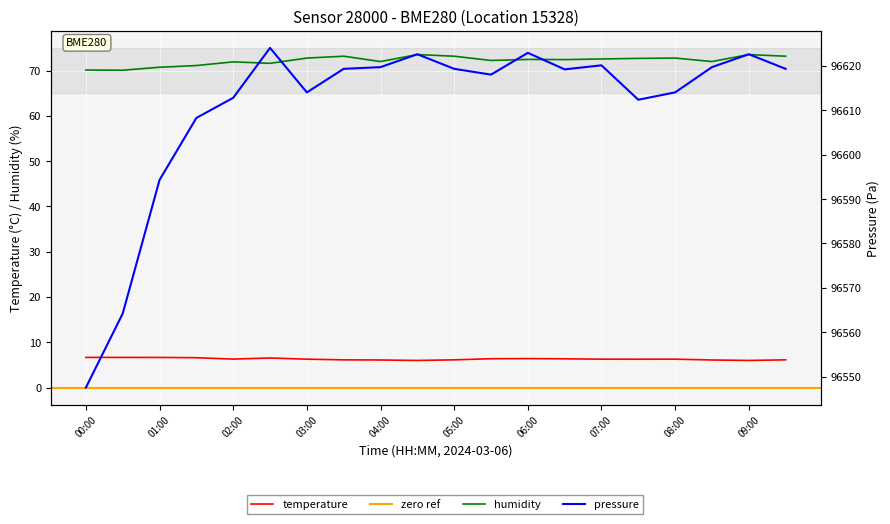

True or false: humidity has more than 1 interior local peaks.

True